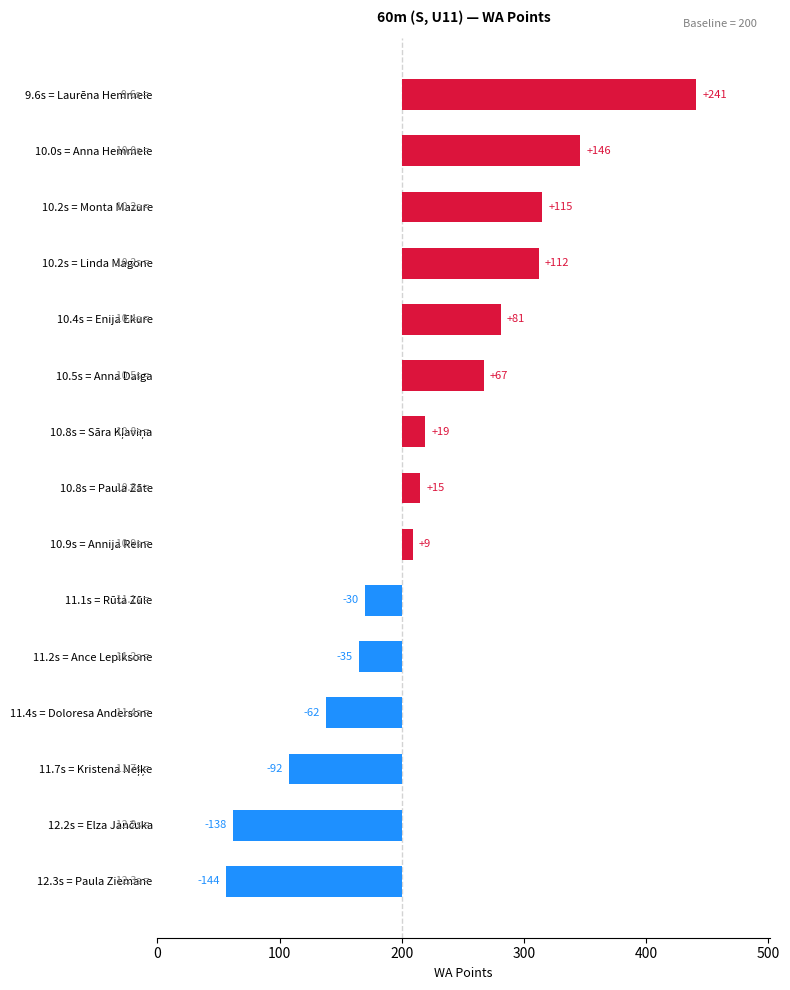

Reading left to right, what are all the values shown in this chart?

241	146	115	112	81	67	19	15	9	-30	-35	-62	-92	-138	-144